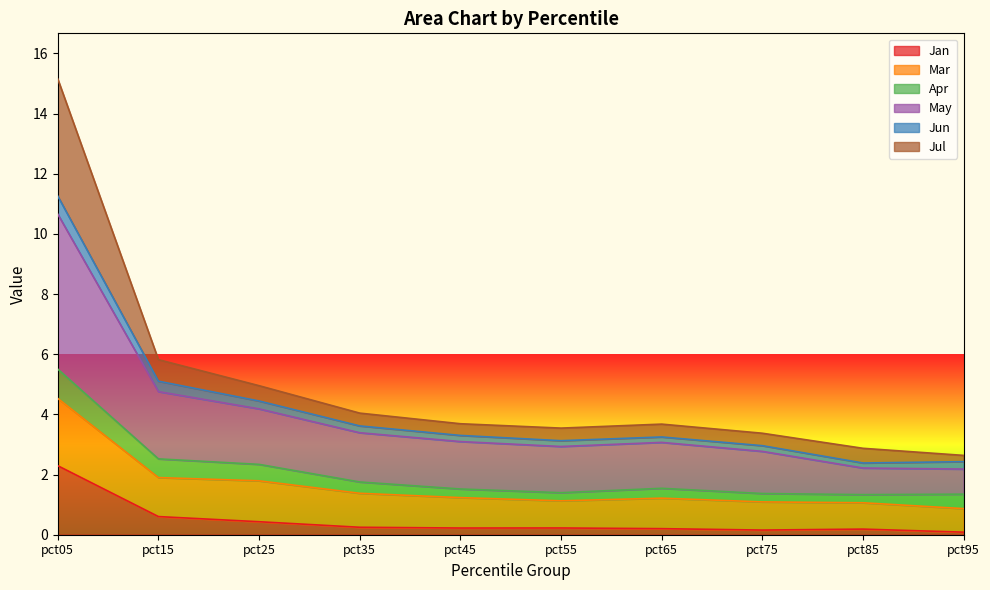

At which label is Jul closest to 8?

pct15